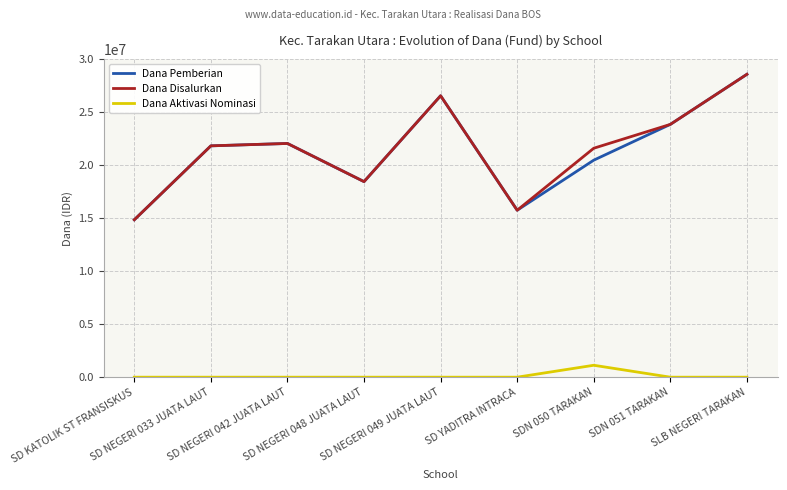

At how many categories does at least one series exceed 5038427?

9